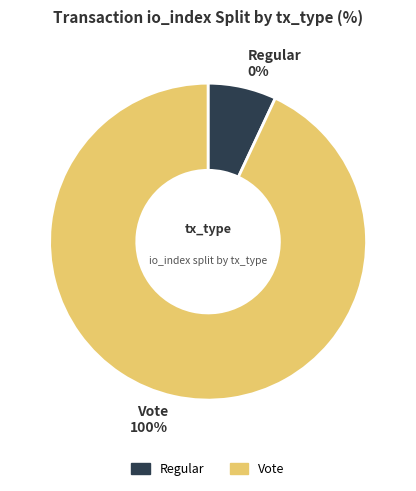

What is the majority slice?

Vote